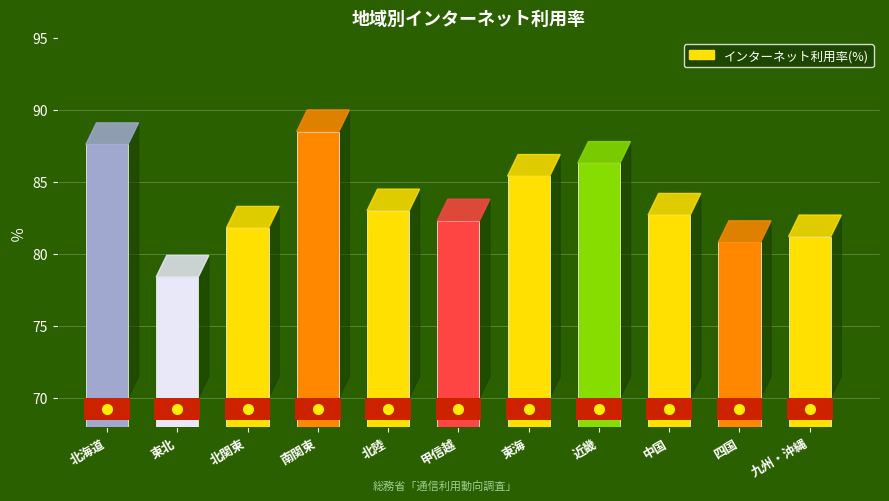

What is the label of the 2nd bar from the right?

四国